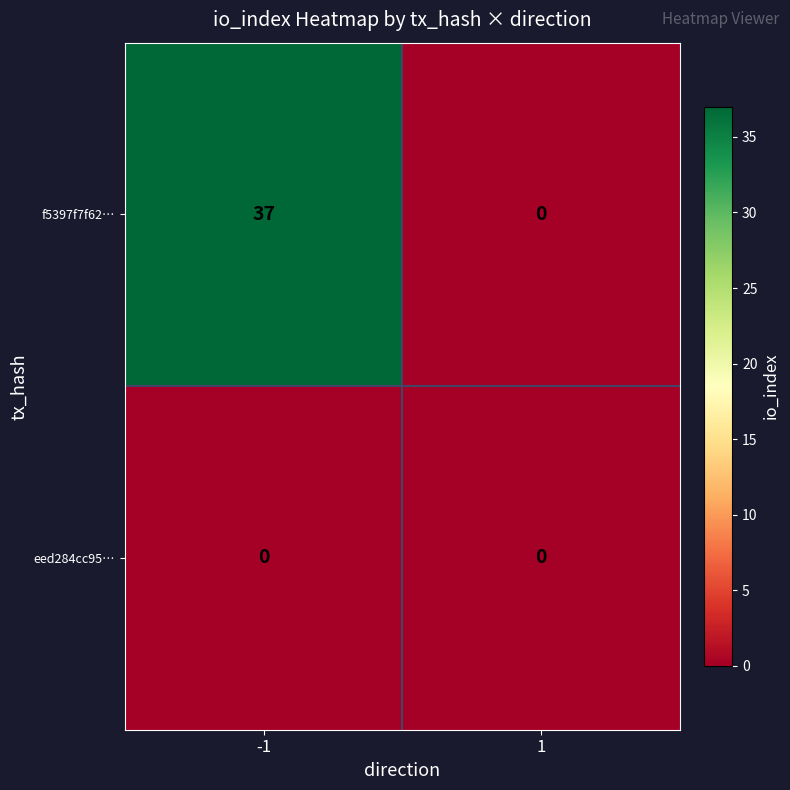

Between -1 and 1, which series saw the biggest shift?

f5397f7f62…